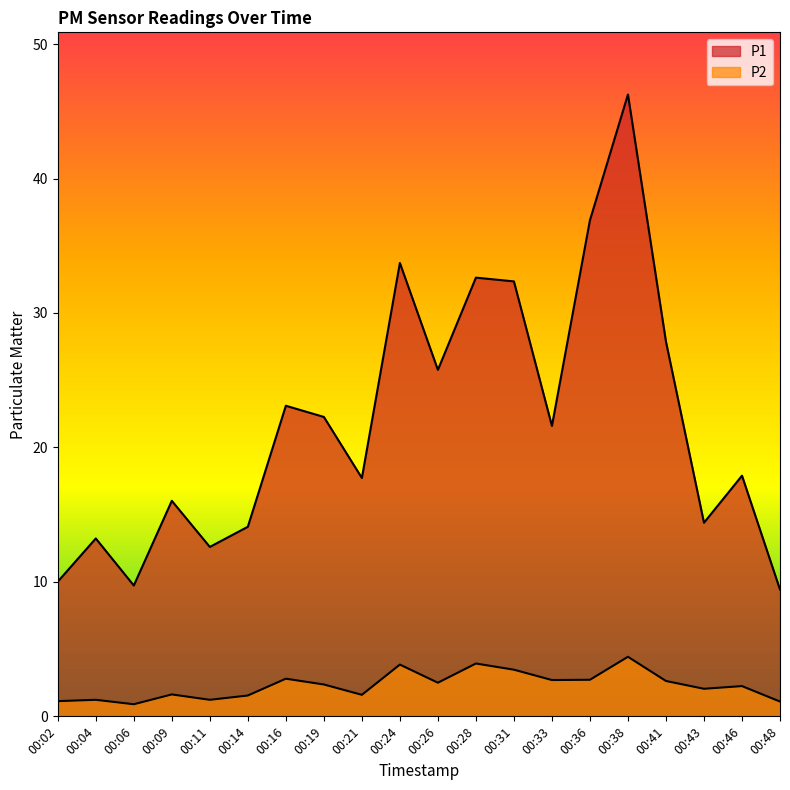

At 00:14, list the series in order from largest to smallest.

P1, P2